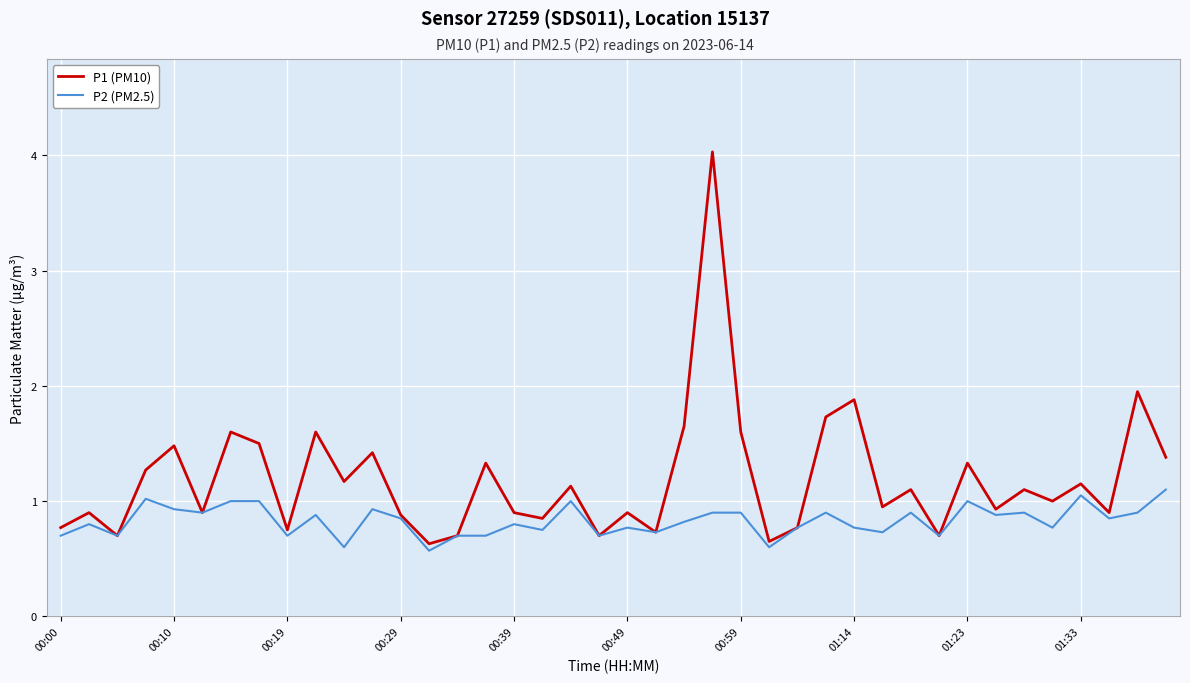

What is the minimum value shown in the chart?

0.6